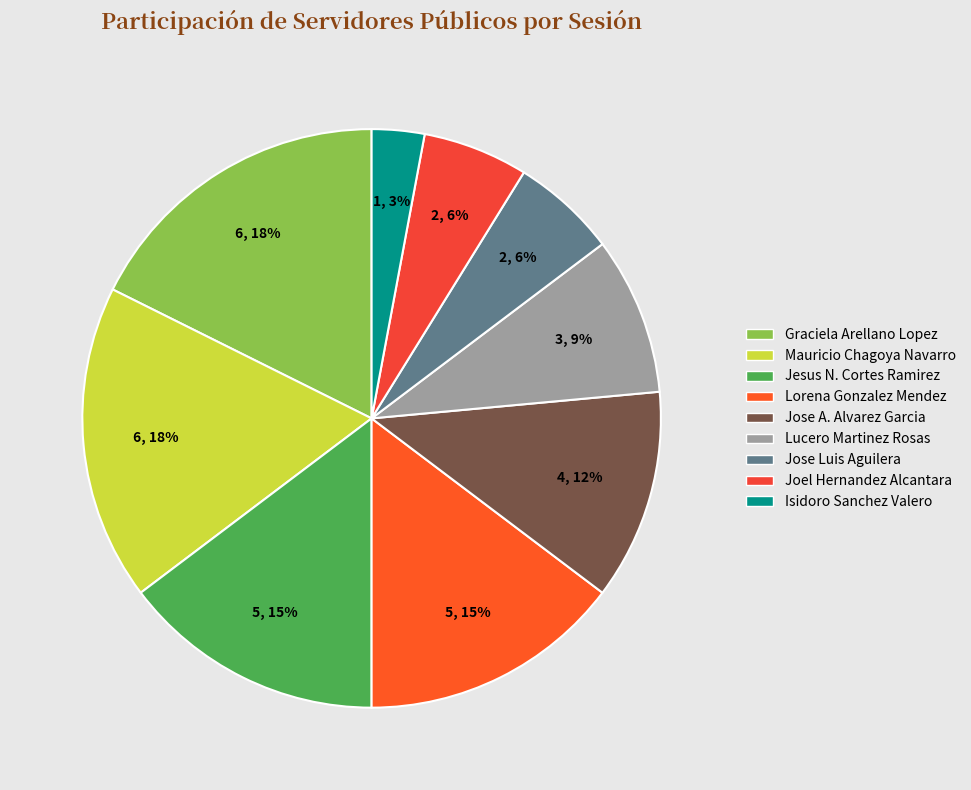

Count the number of slices in the pie.

9